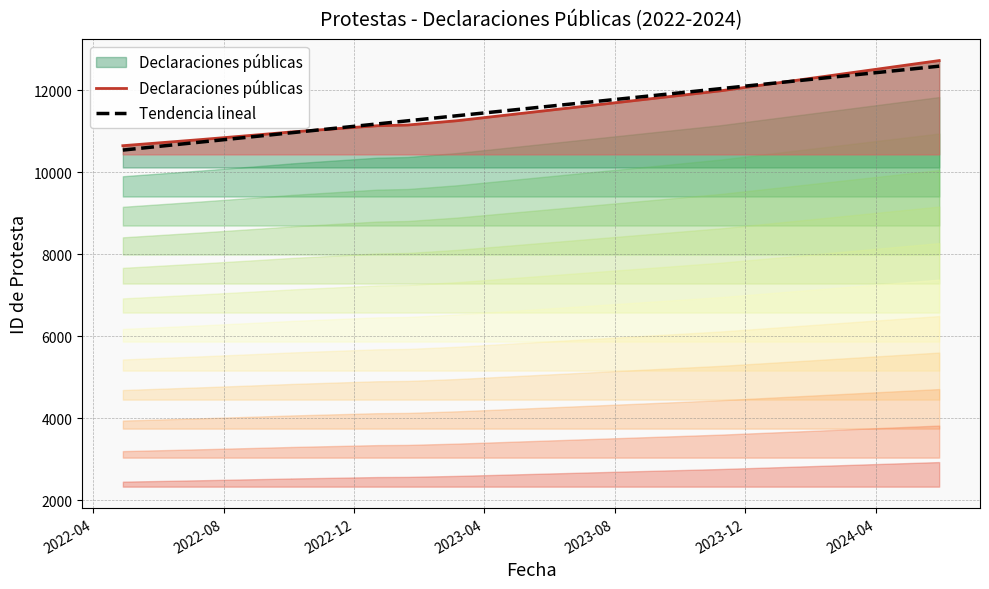

What is the label of the 4th point from the right?

2023-01-20